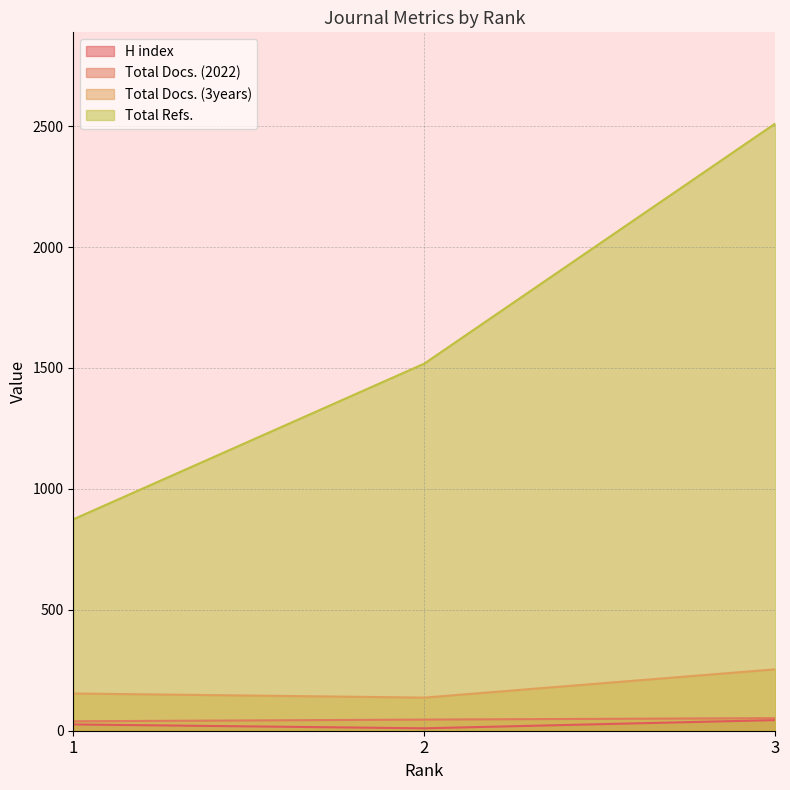

What are all the series names shown in the legend?

H index, Total Docs. (2022), Total Docs. (3years), Total Refs.